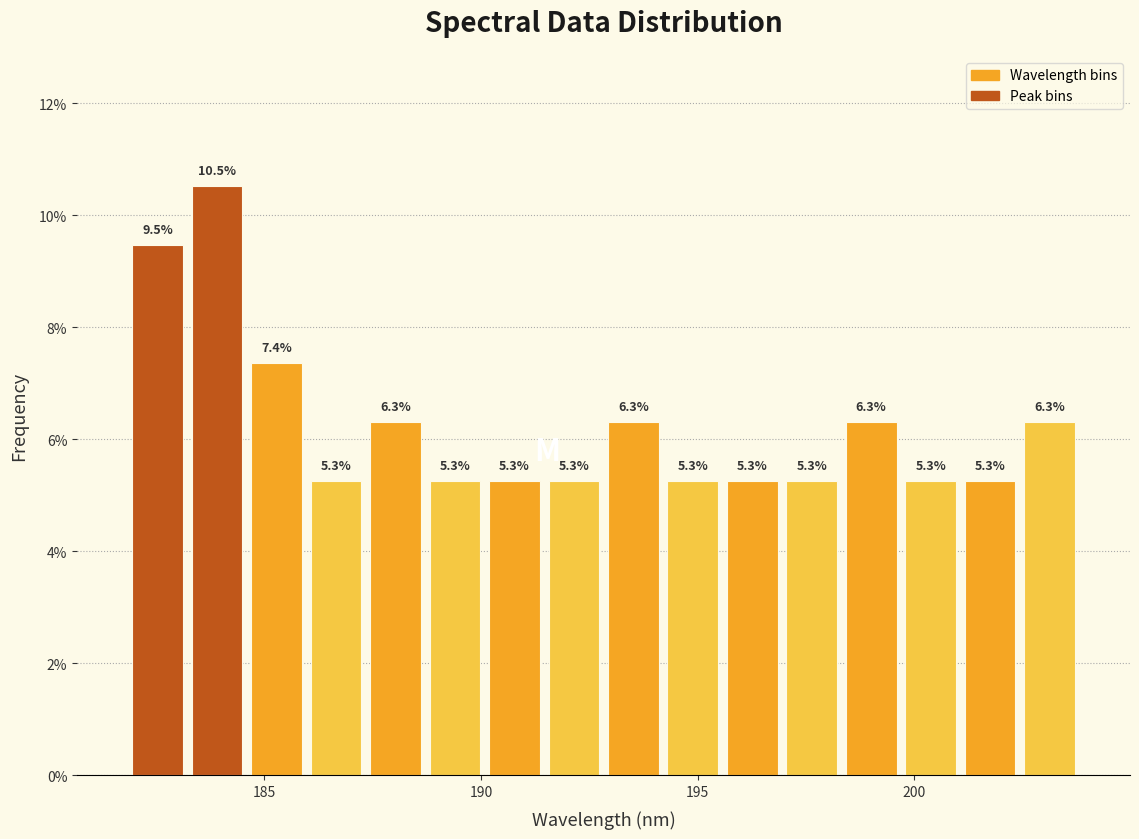

Read against the x-axis, roughly where is the centre of the tallest bar?

184.0